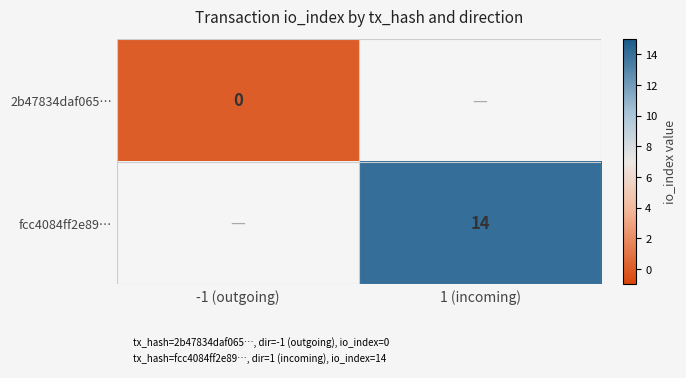

The value of fcc4084ff2e89… at 1 (incoming) is 21. True or false?

False